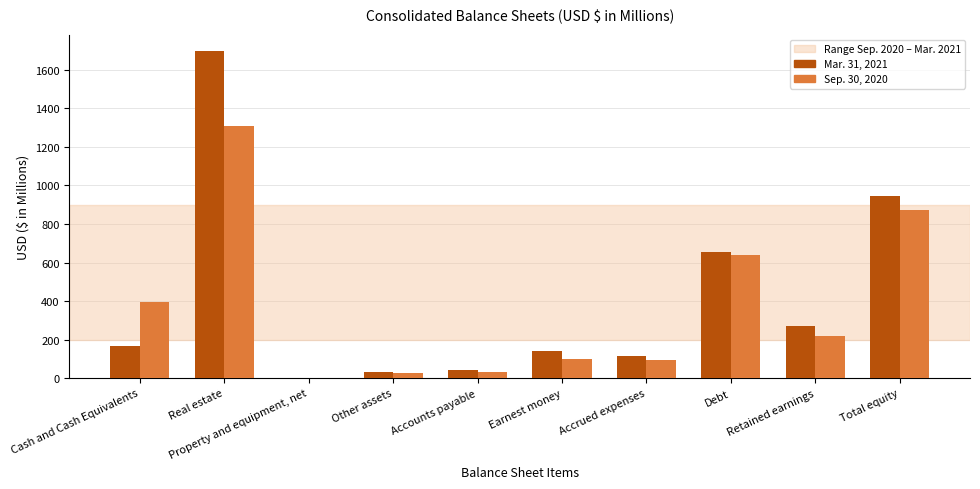

Is it true that Mar. 31, 2021 equals 39.8 at Accounts payable?

True